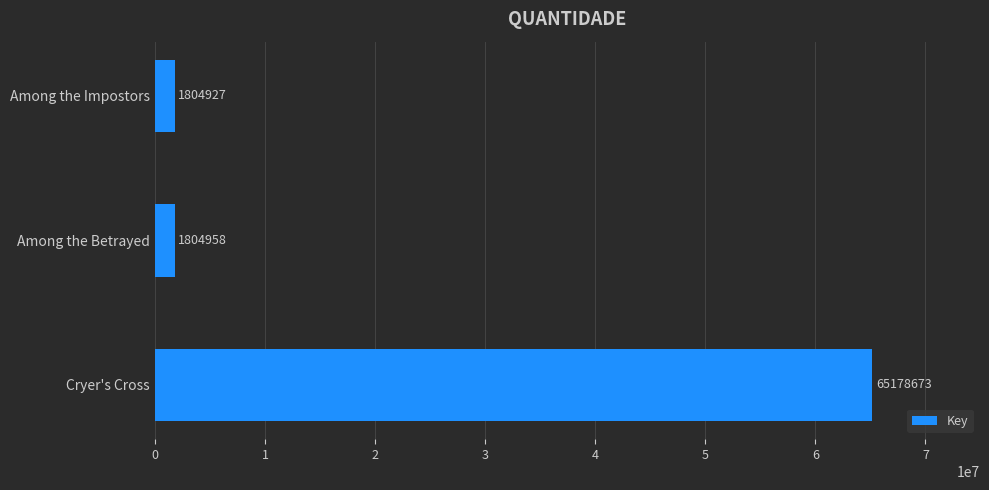

Which has a higher value, Among the Betrayed or Among the Impostors?

Among the Betrayed